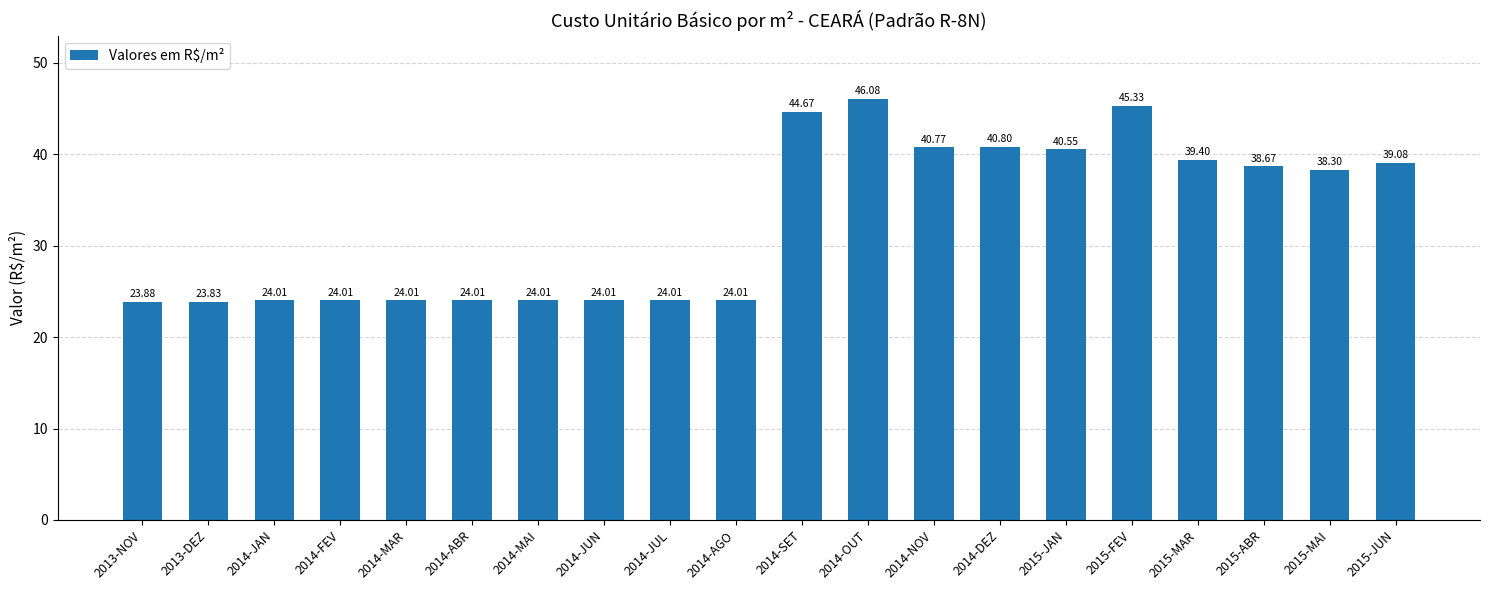

What is the sum of the values at 2014-DEZ and 2013-NOV?

64.7